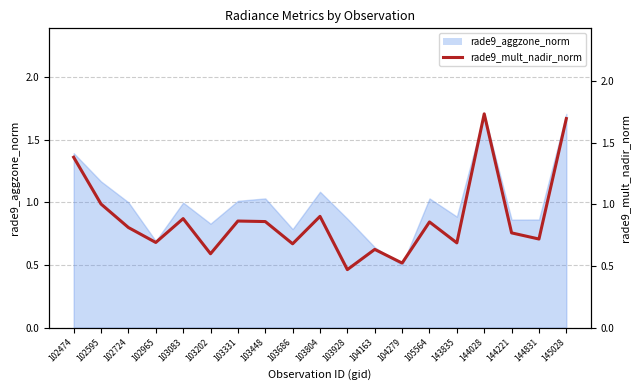

Reading left to right, list all the values displayed in this chart.

1.4	1.0	0.8	0.7	0.9	0.6	0.9	0.9	0.7	0.9	0.5	0.6	0.5	0.9	0.7	1.7	0.8	0.7	1.7